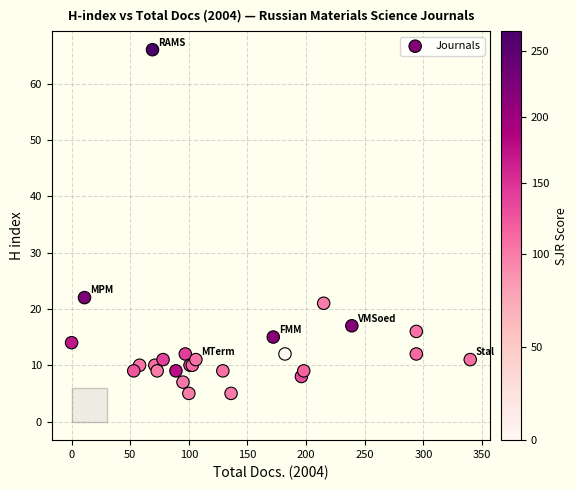

What Y value in the scatter plot is closest to 35?

22